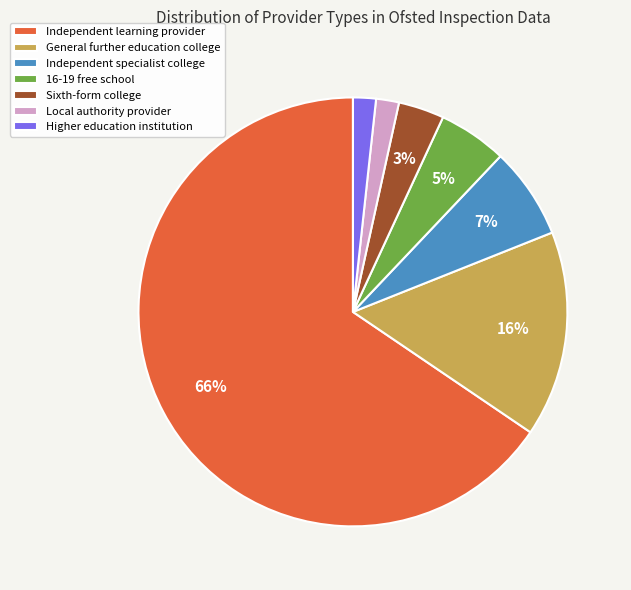

Is there any slice that represents more than half of the pie?

Yes